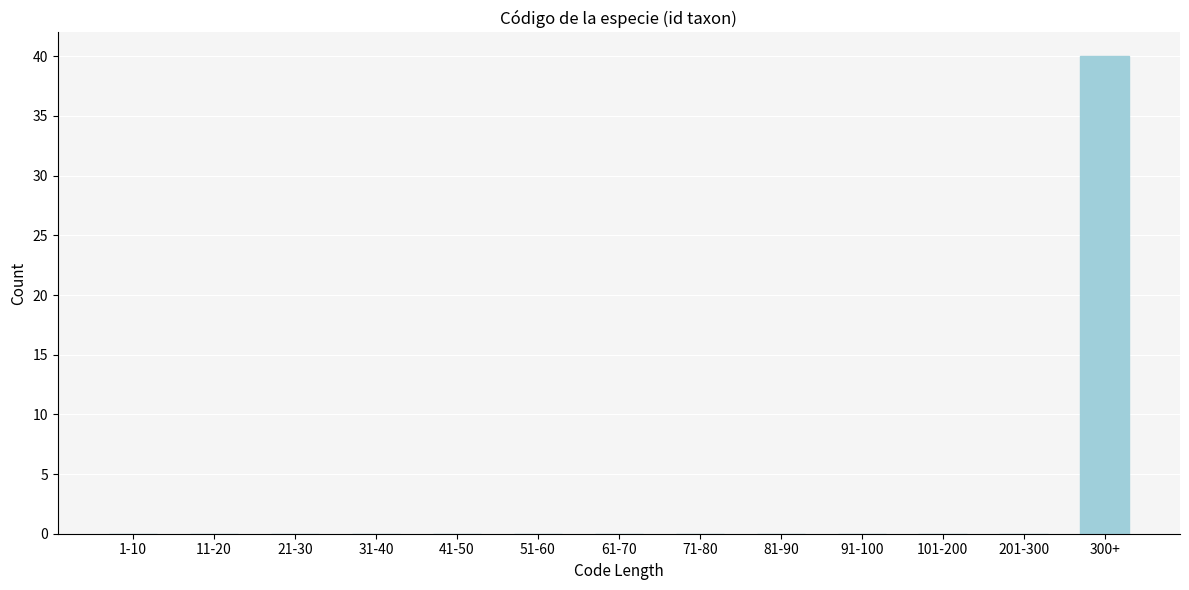

Reading right to left, list all the values displayed in this chart.

300+=40	201-300=0	101-200=0	91-100=0	81-90=0	71-80=0	61-70=0	51-60=0	41-50=0	31-40=0	21-30=0	11-20=0	1-10=0